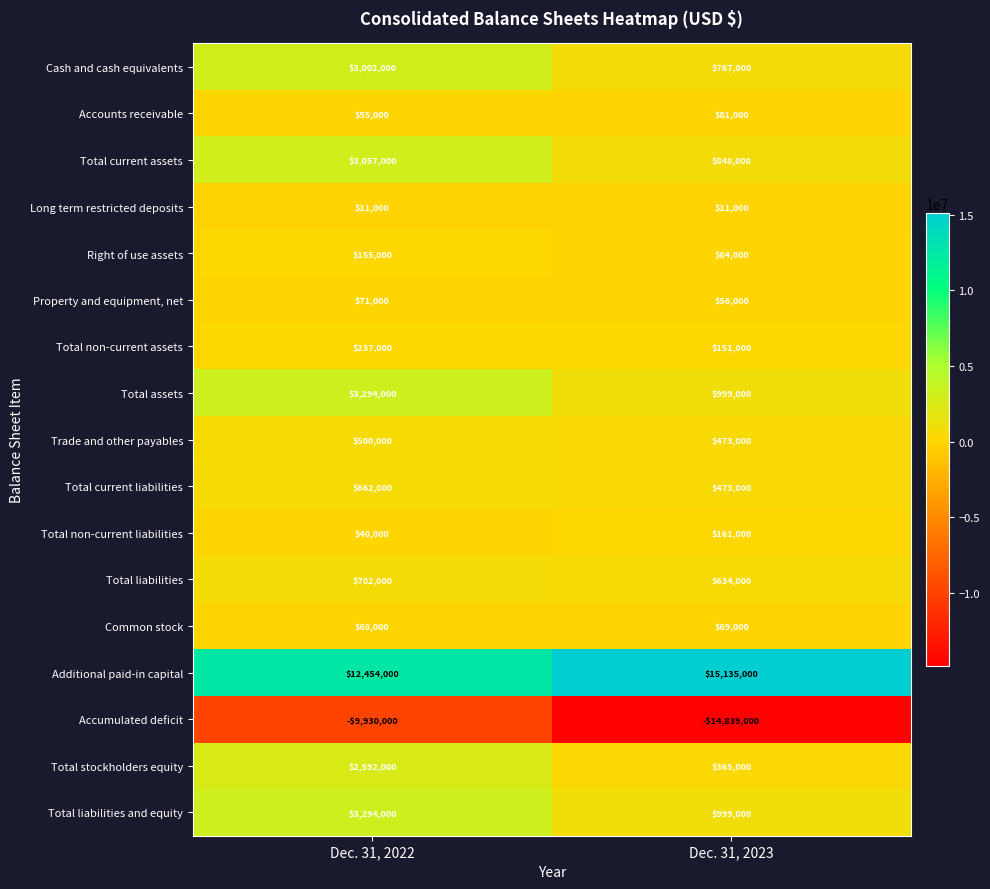

The value of Property and equipment, net at Dec. 31, 2022 is 71000. True or false?

True